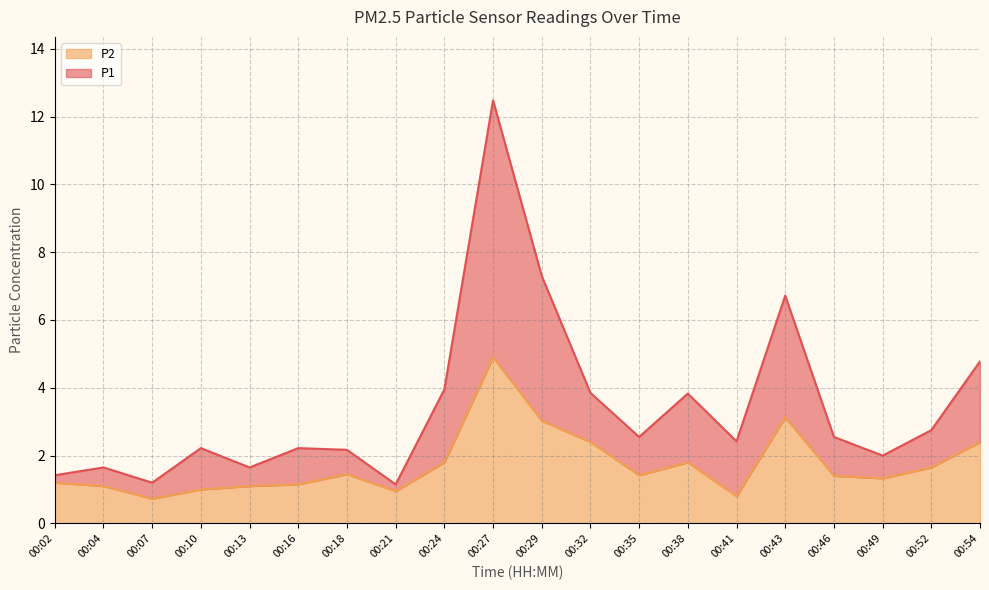

What is the value of the P2 point at the 15th from the left?

0.8